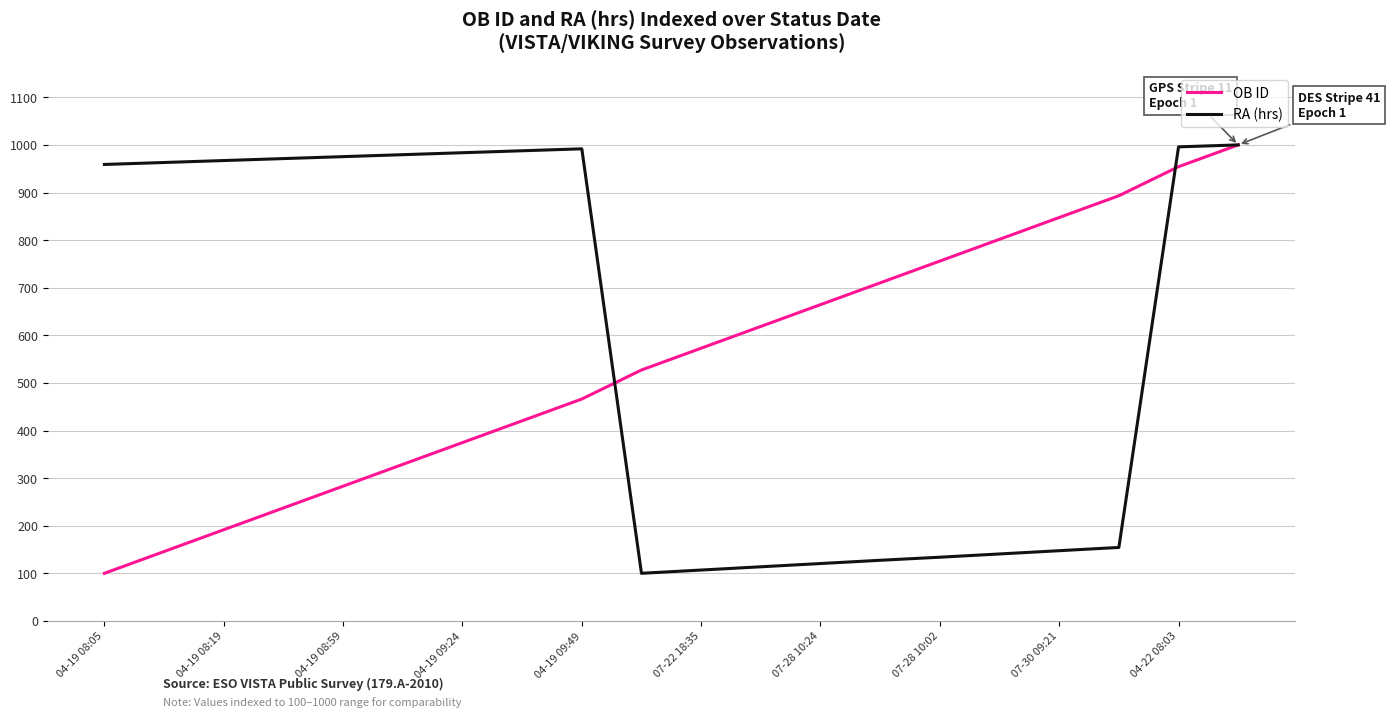

What is the lowest value of the OB ID series?

100.0